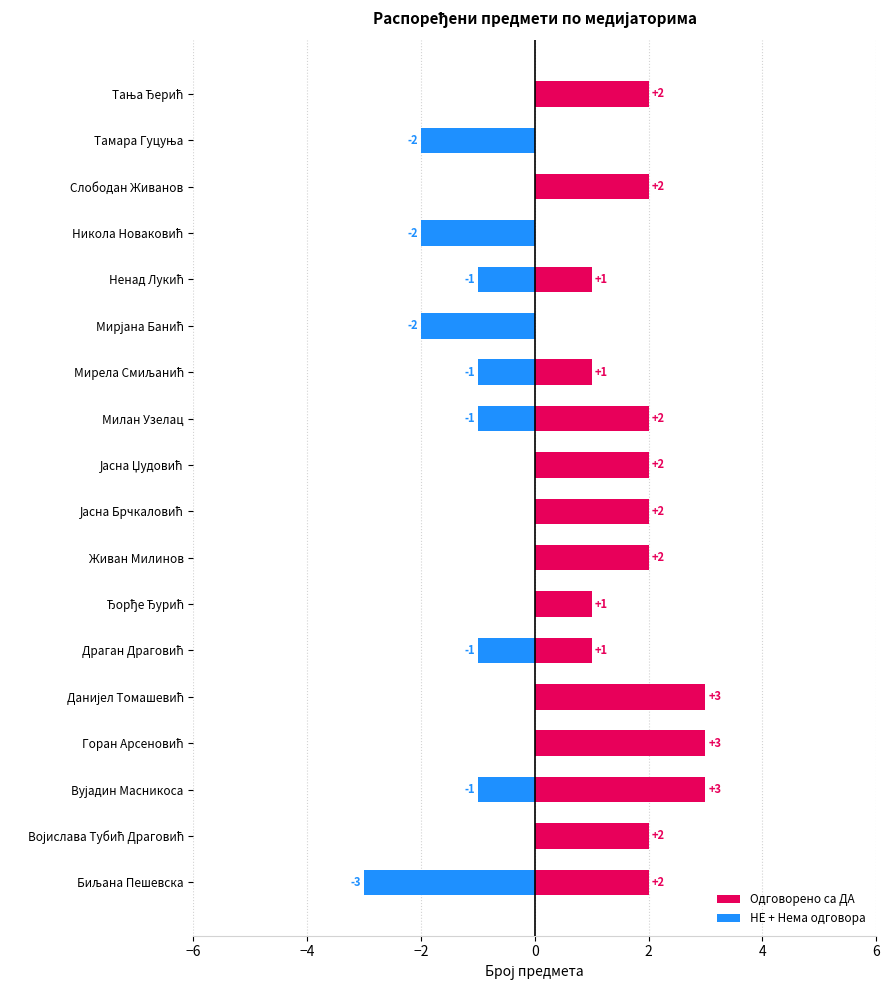

How many groups of bars are there?

18